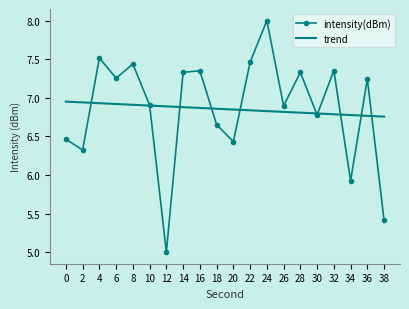

The intensity(dBm) series shows 7.3 at 28. True or false?

True